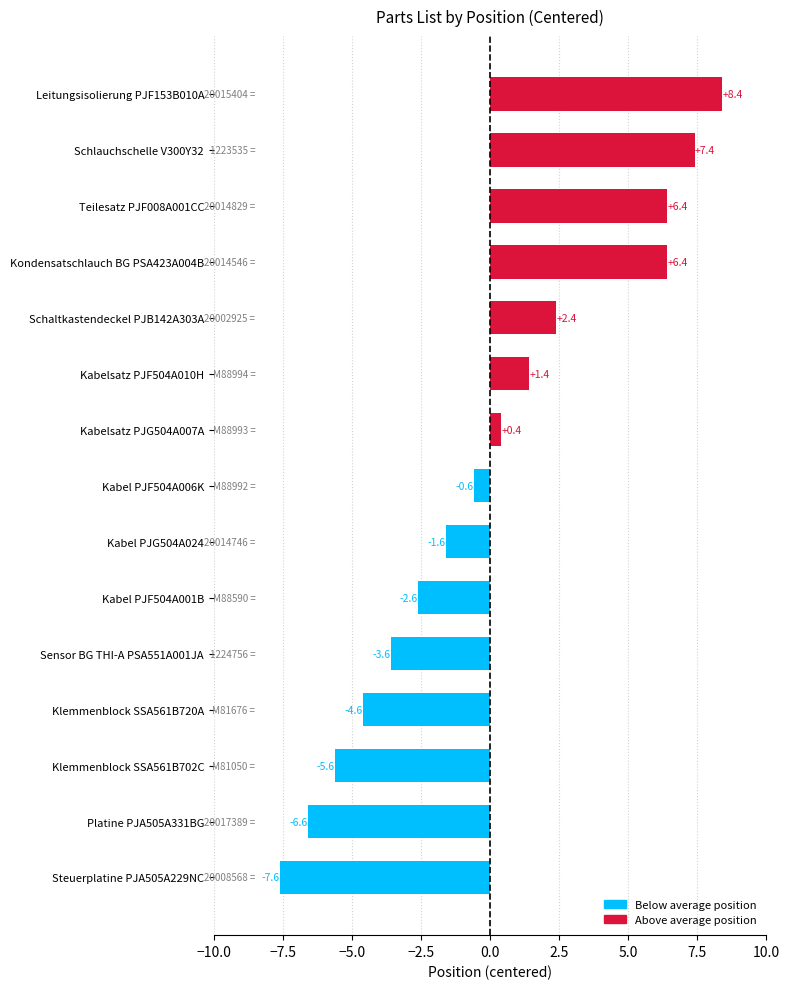

What is the approximate value at Kabel PJG504A024?

-1.6